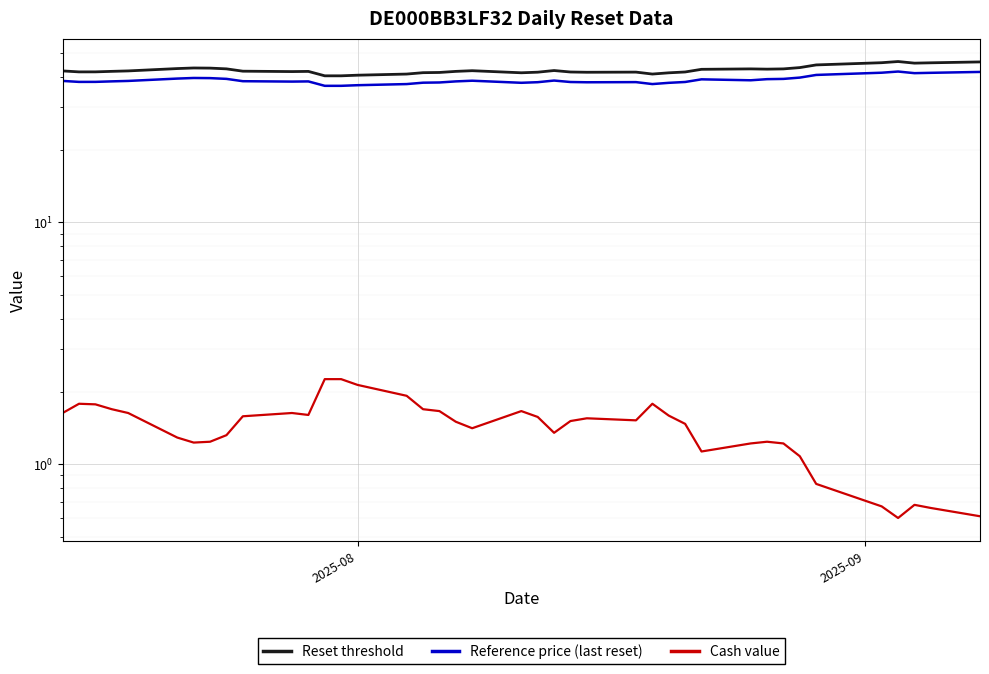

Reading left to right, transcribe all the data shown in this chart.

Reset threshold: 42.3	41.9	41.9	42.1	42.3	43.3	43.5	43.5	43.1	42.2	42.0	42.1	40.4	40.4	40.6	41.1	41.6	41.7	42.1	42.4	41.6	41.8	42.5	41.9	41.8	41.8	41.1	41.5	41.9	43.0	43.1	43.0	43.1	43.7	44.8	45.8	46.3	45.6	45.7	46.1
Reference price (last reset): 38.5	38.1	38.1	38.3	38.5	39.3	39.6	39.5	39.2	38.4	38.2	38.3	36.7	36.7	36.9	37.3	37.8	37.9	38.3	38.5	37.8	38.0	38.6	38.1	38.0	38.0	37.3	37.8	38.1	39.1	38.7	39.1	39.2	39.7	40.7	41.6	42.1	41.4	41.6	41.9
Cash value: 1.6	1.8	1.8	1.7	1.6	1.3	1.2	1.2	1.3	1.6	1.6	1.6	2.2	2.2	2.1	1.9	1.7	1.7	1.5	1.4	1.7	1.6	1.4	1.5	1.6	1.5	1.8	1.6	1.5	1.1	1.2	1.2	1.2	1.1	0.8	0.7	0.6	0.7	0.7	0.6